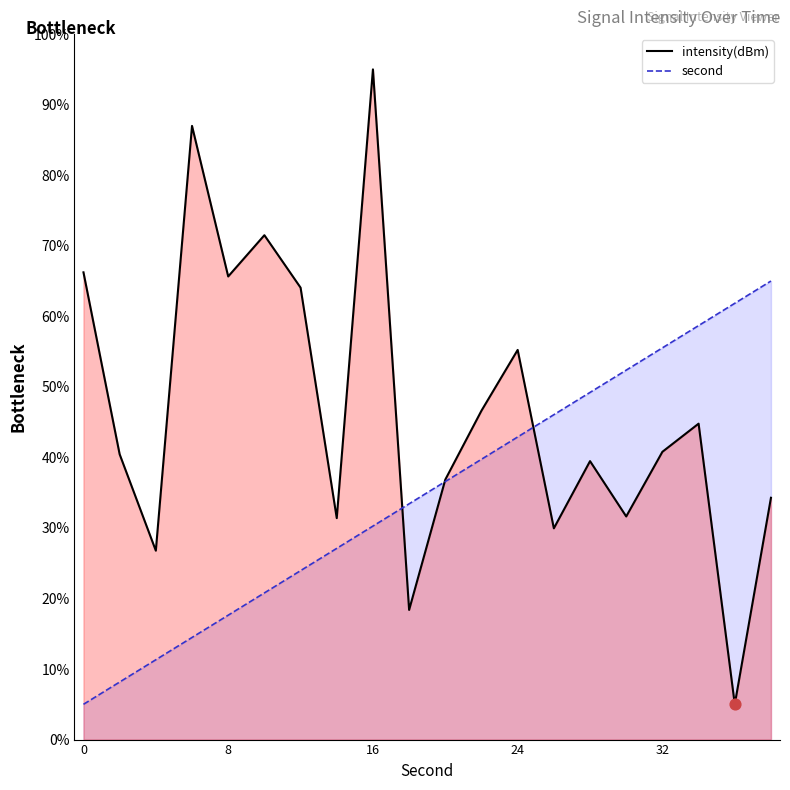

Which series has the largest total across all categories?

intensity(dBm)